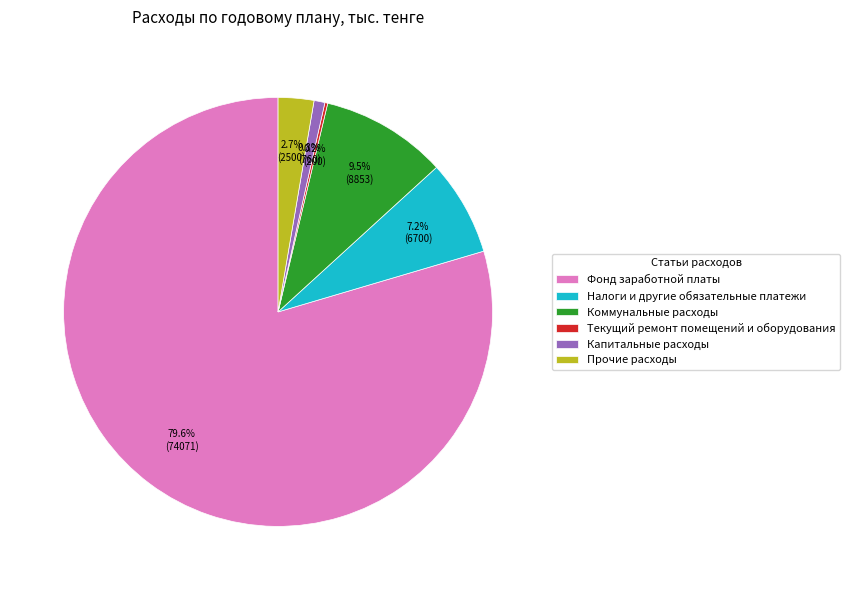

Which category accounts for the majority?

Фонд заработной платы